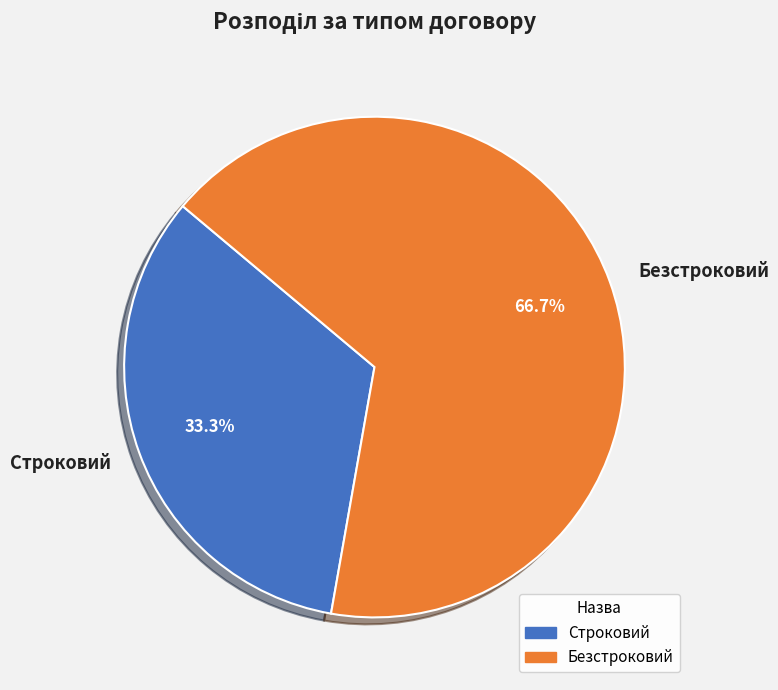

What is the majority slice?

Безстроковий